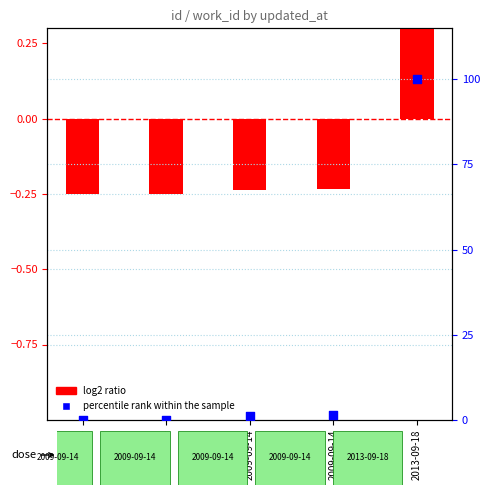

At which category is the sum across all series the highest?

2013-09-18